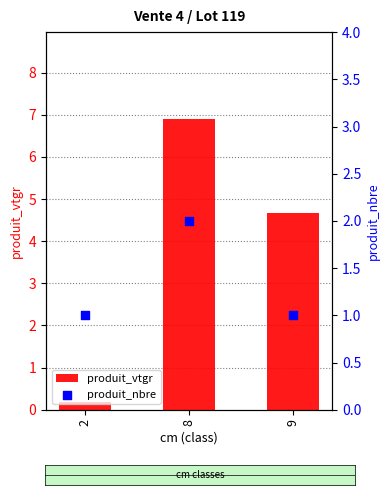

Which series has the widest spread of Y values?

produit_vtgr